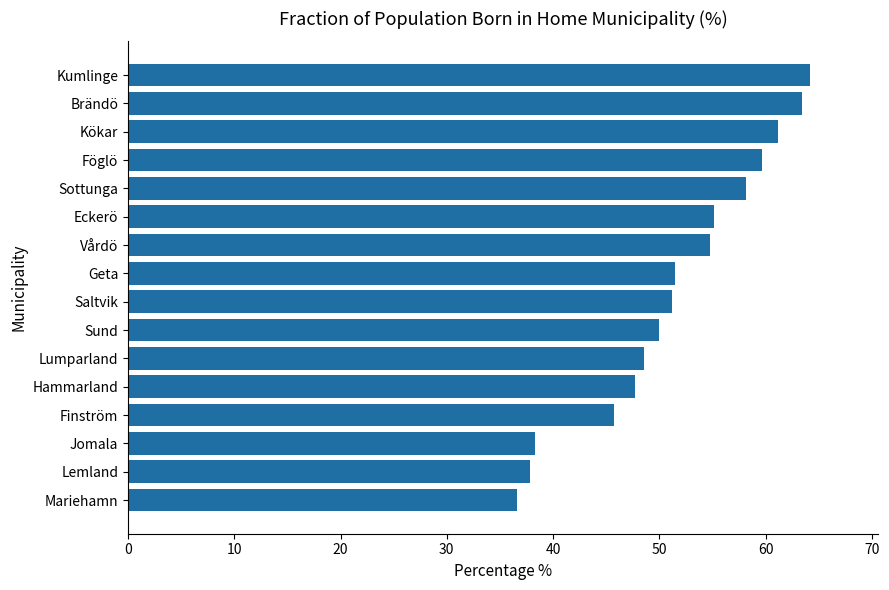

How many series are shown in this chart?

1